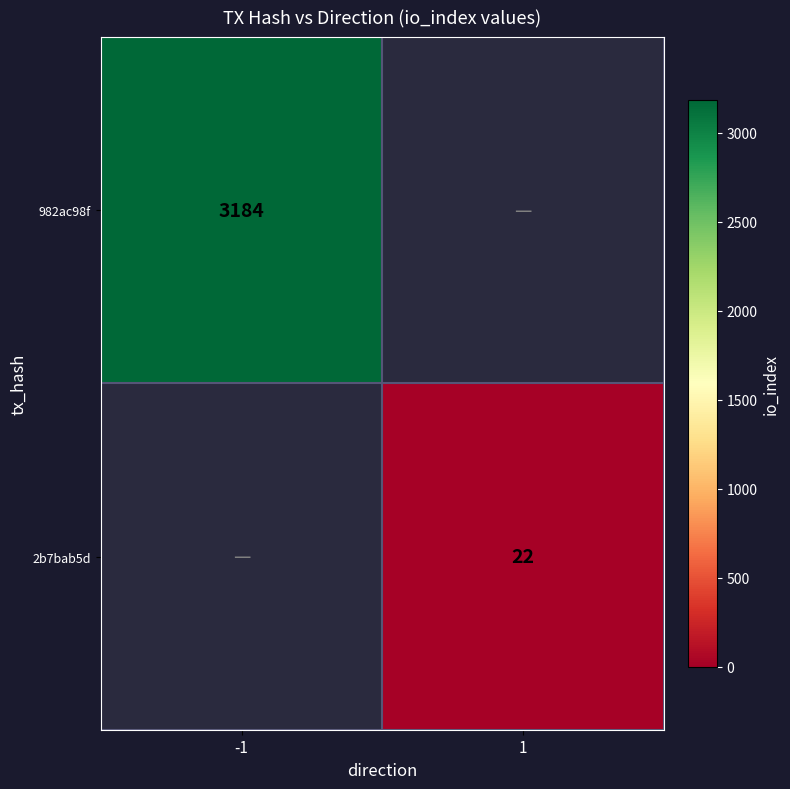

True or false: 982ac98f has a value of 3184 at -1.

True